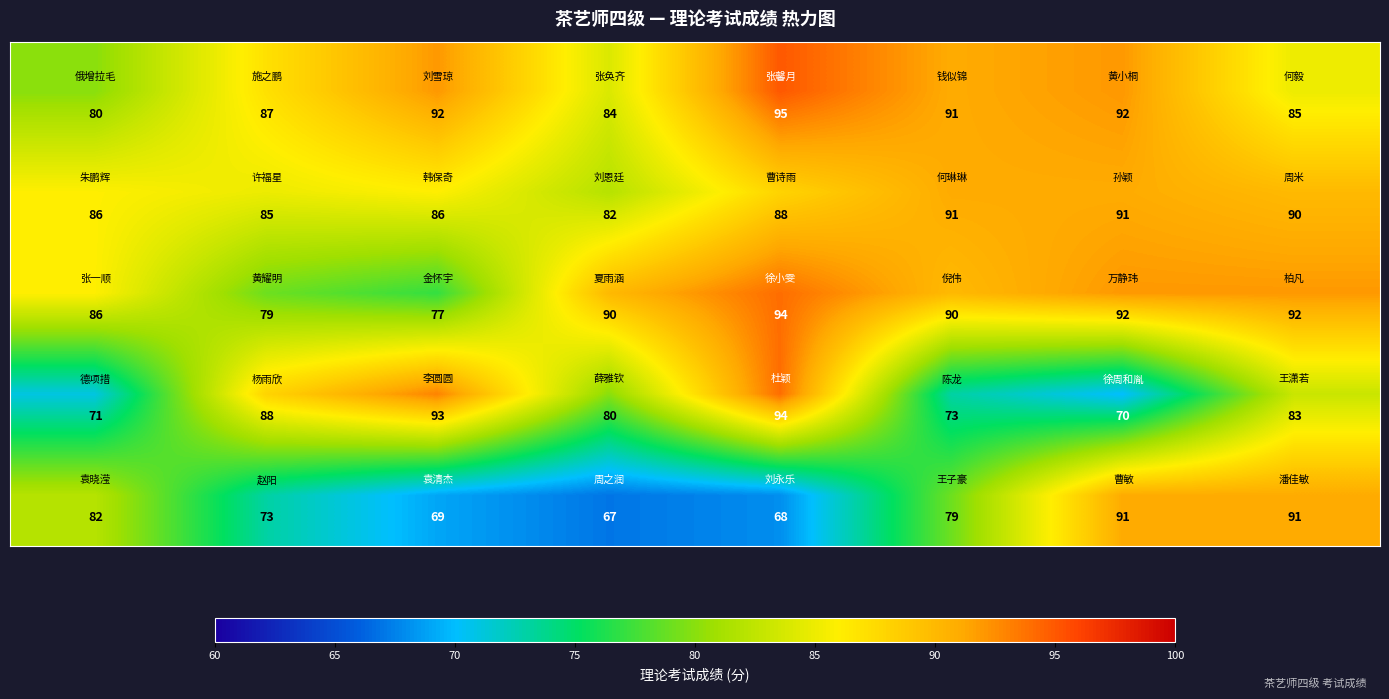

What is the minimum value shown in the chart?

67